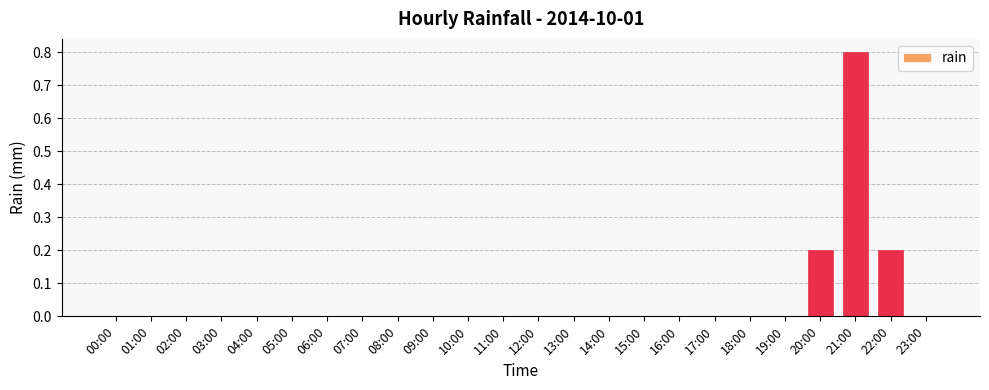

Reading left to right, list all the values displayed in this chart.

0.0	0.0	0.0	0.0	0.0	0.0	0.0	0.0	0.0	0.0	0.0	0.0	0.0	0.0	0.0	0.0	0.0	0.0	0.0	0.0	0.2	0.8	0.2	0.0